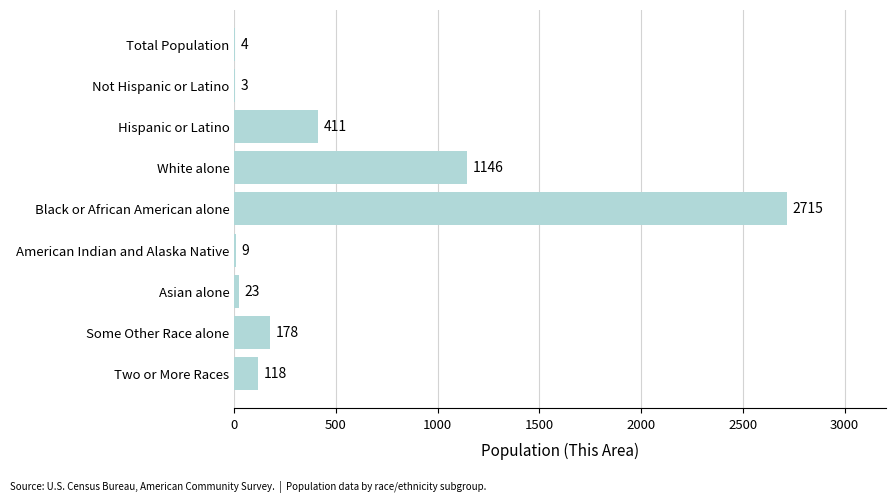

What value does the data have at Some Other Race alone?

178